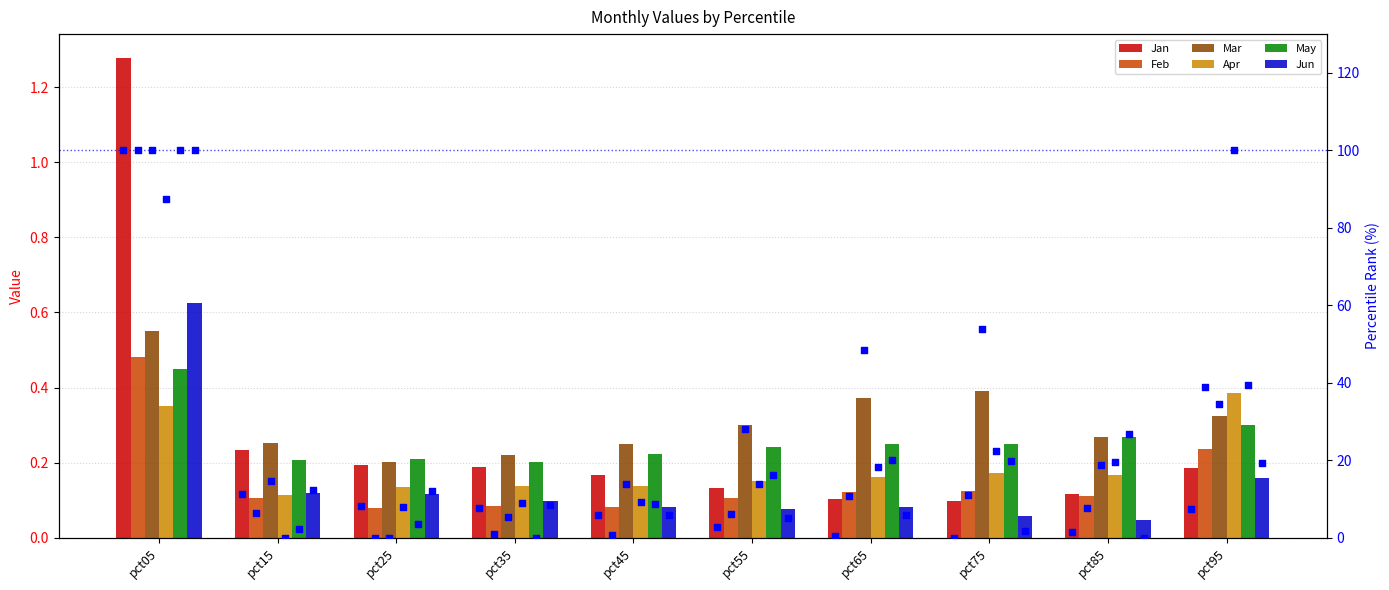

What are all the series names shown in the legend?

Jan, Feb, Mar, Apr, May, Jun